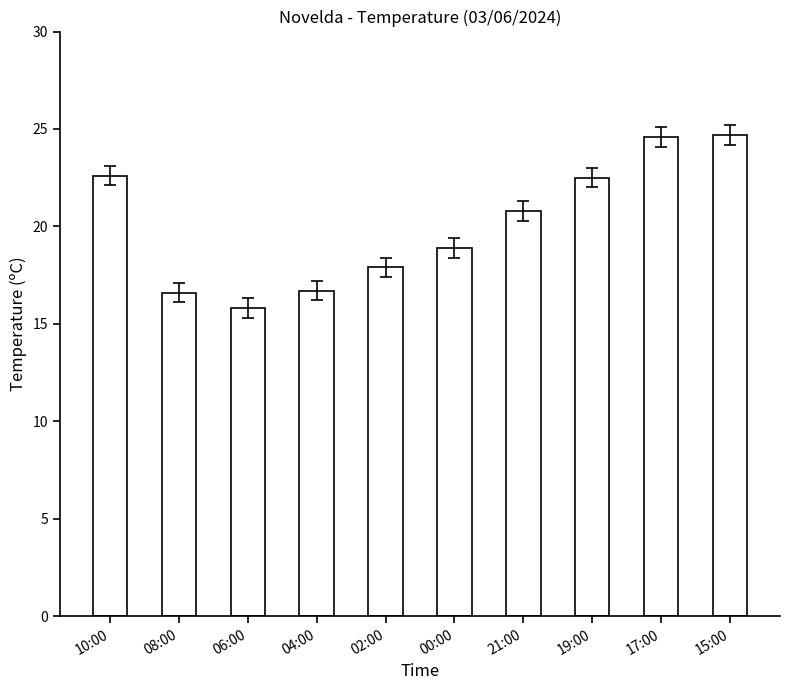

What is the sum of all values?

201.1